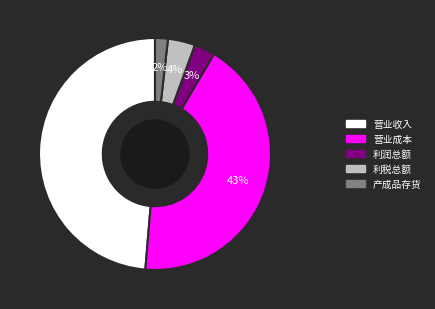

True or false: 产成品存货 accounts for 2% of the total.

True